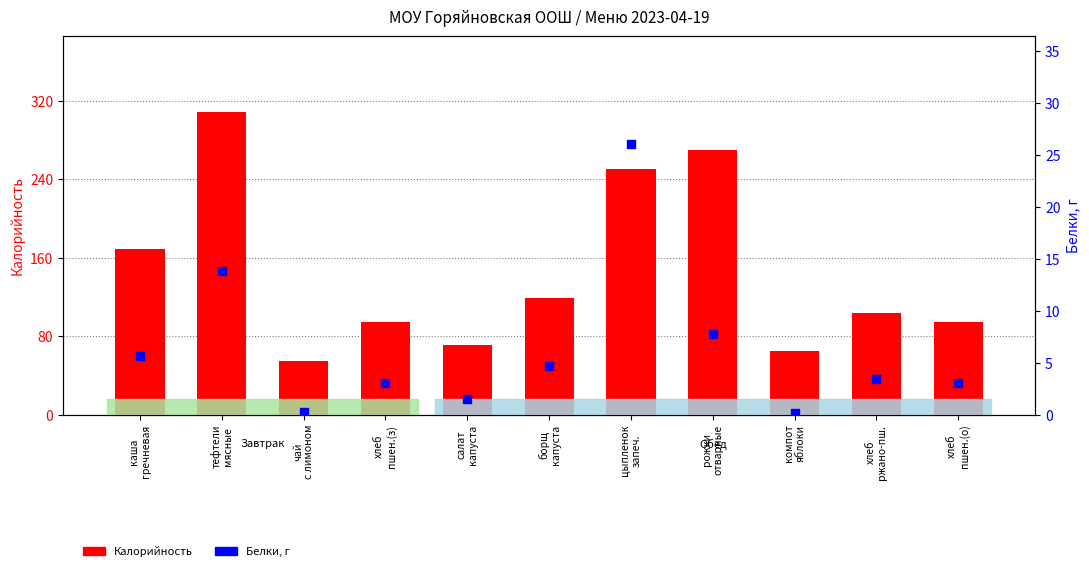

Which series has the largest total across all categories?

Калорийность